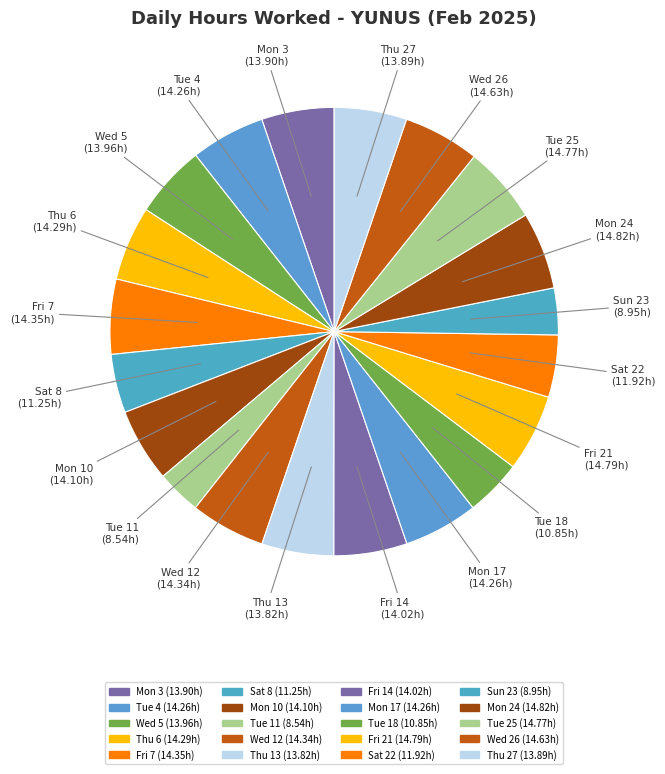

To the nearest percent, what percentage of the pie is Fri 14?

5%